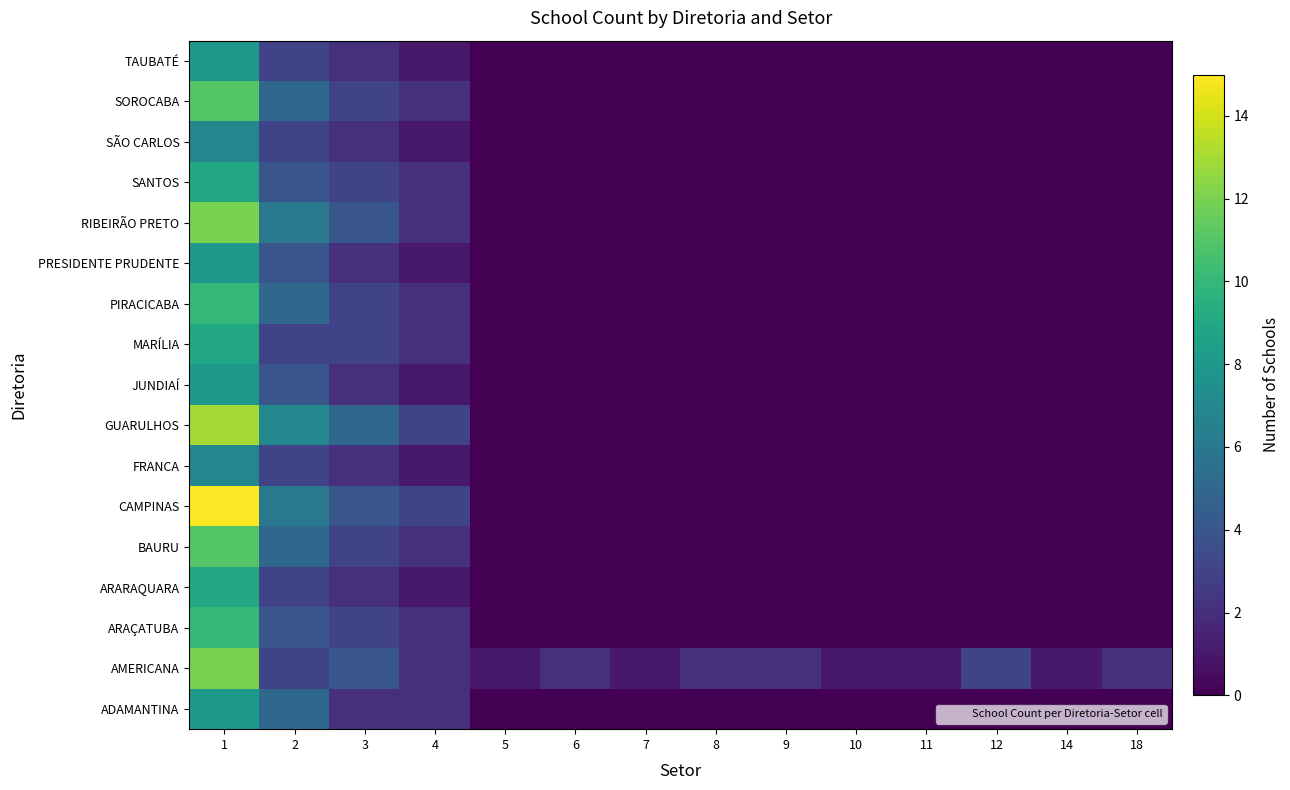

What is the maximum value shown in the chart?

15